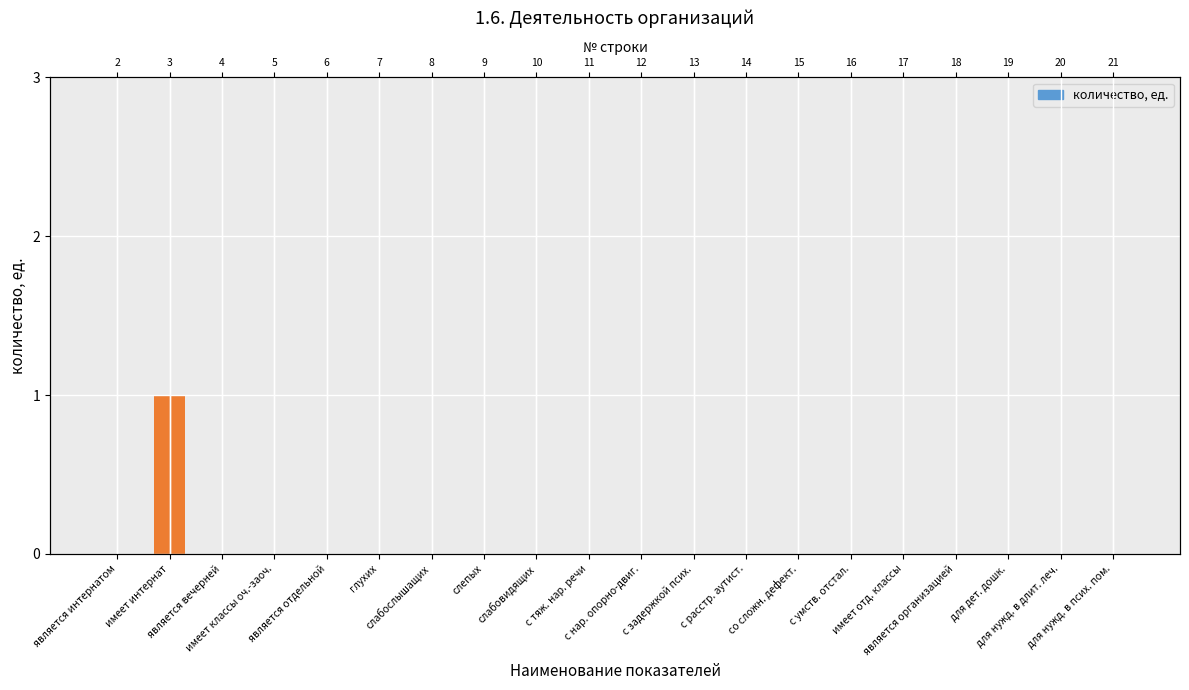

How many categories are shown in the chart?

20